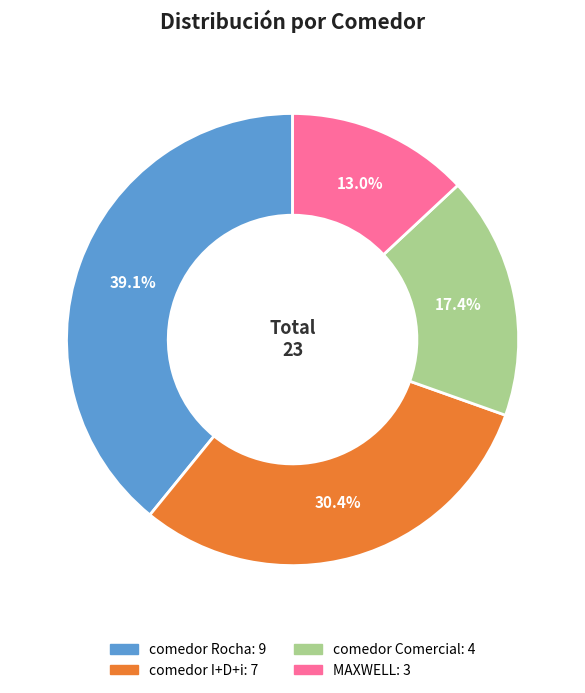

Is it true that comedor Rocha is 39% of the pie?

True